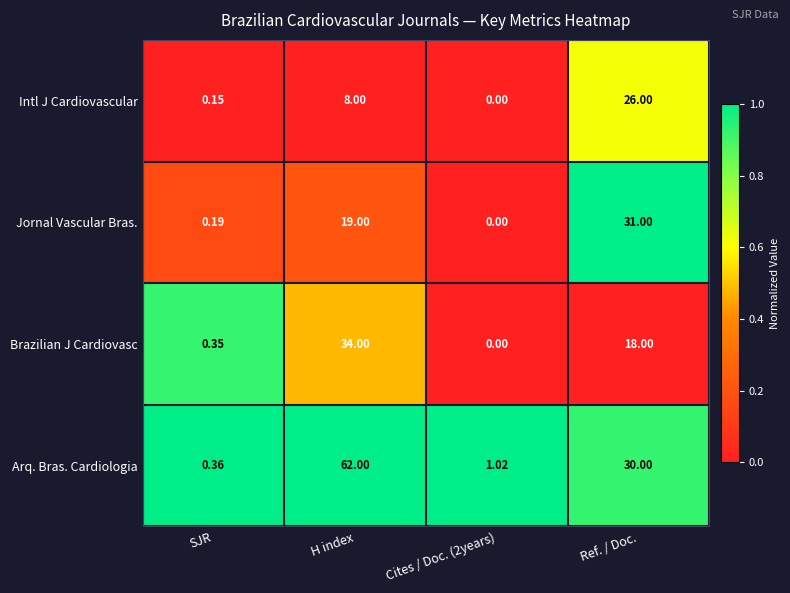

List the series in order of their peak value, highest first.

Arq. Bras. Cardiologia, Brazilian J Cardiovasc, Jornal Vascular Bras., Intl J Cardiovascular